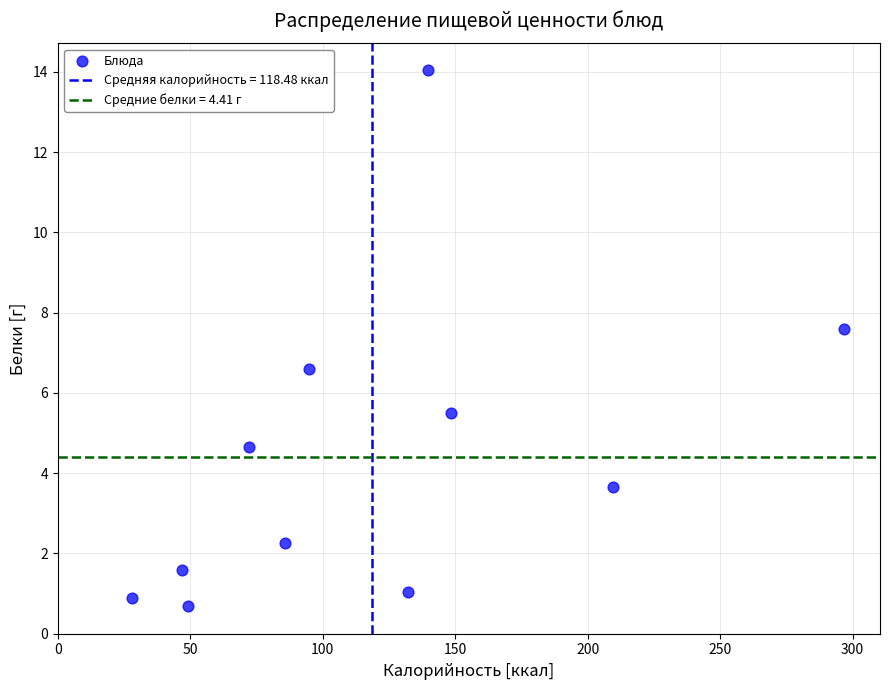

What Y value in the scatter plot is closest to 7?

6.6